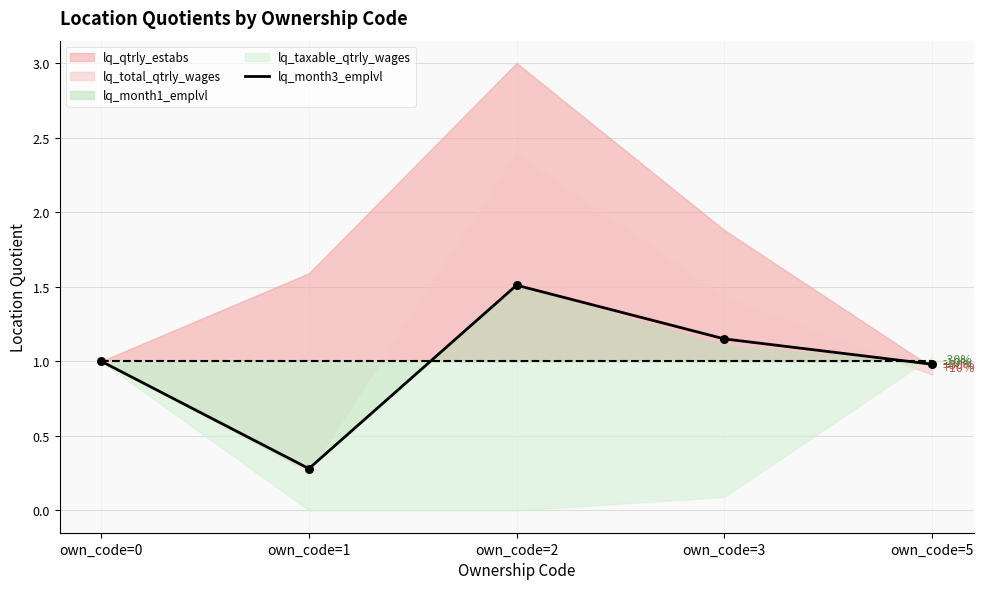

What is the change in value from own_code=1 to own_code=5?

+0.7